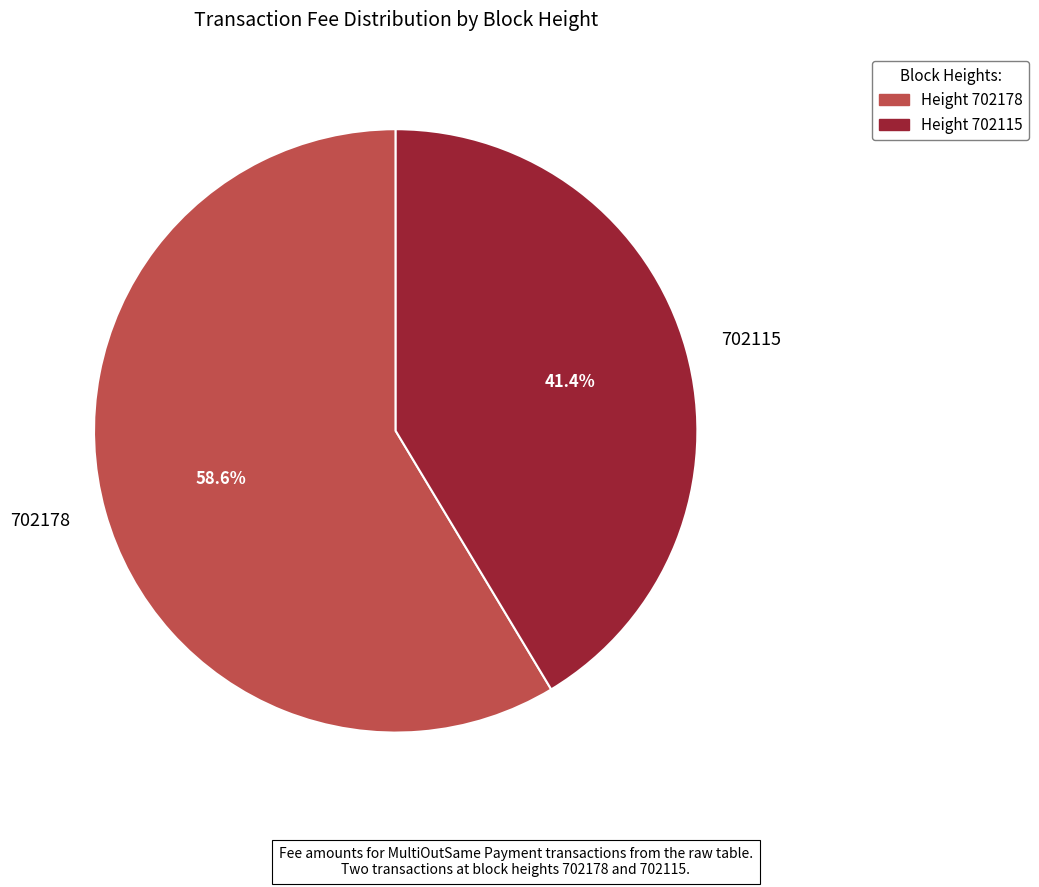

Count the number of slices in the pie.

2